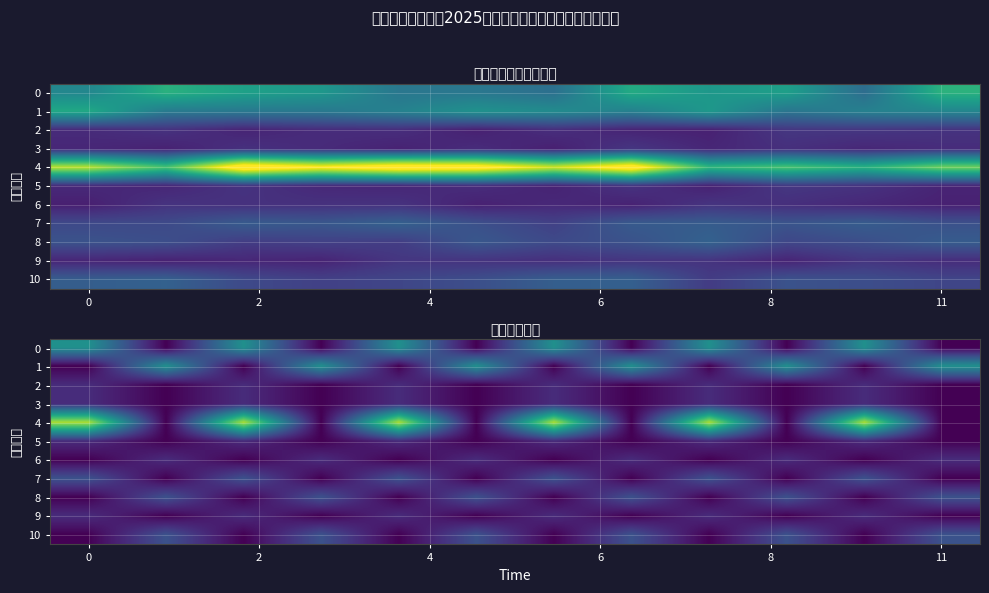

True or false: row_5 has a value of 1 at 8.

True